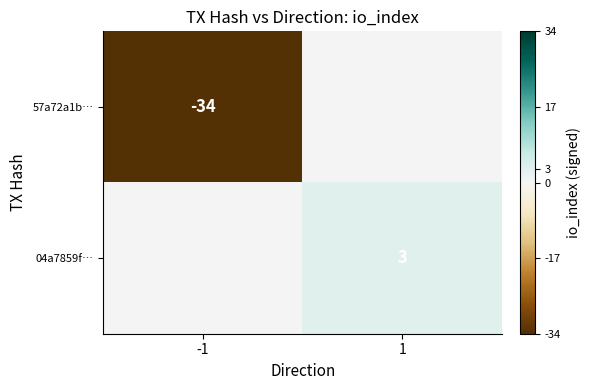

True or false: 57a72a1b… has a value of -61 at -1.

False